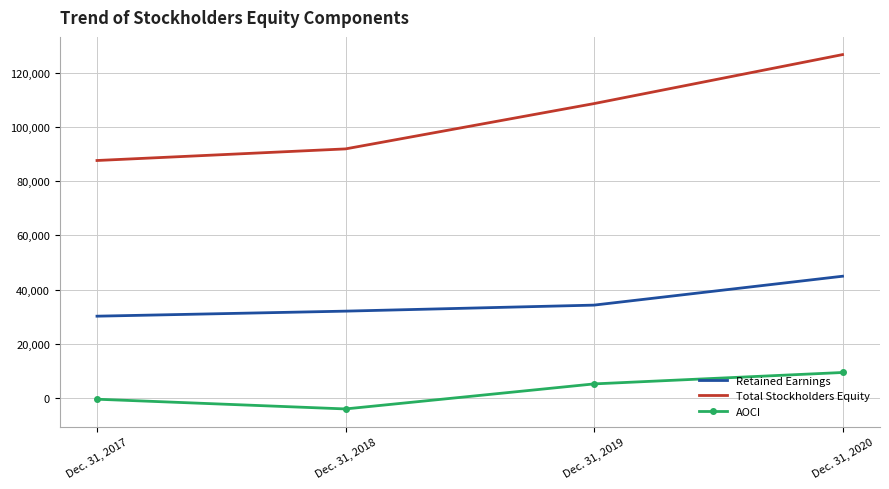

The Total Stockholders Equity series shows 192770 at Dec. 31, 2019. True or false?

False